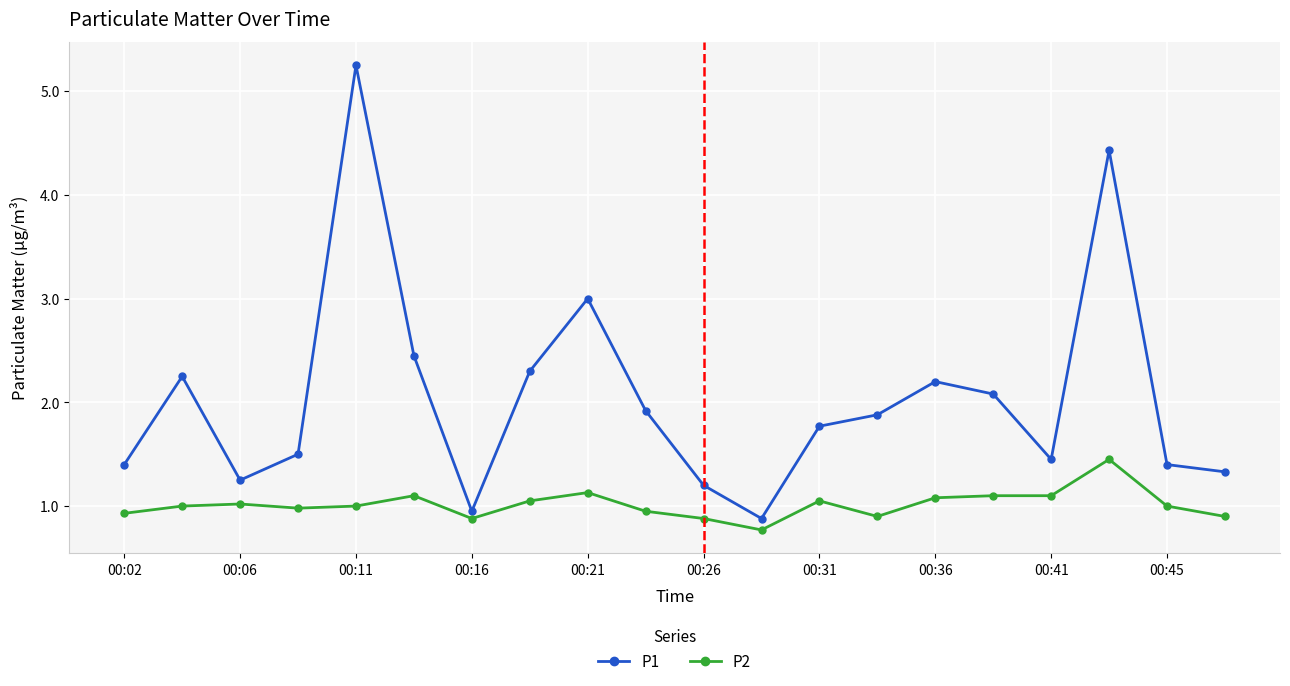

Does the chart display data point markers on the line(s)?

Yes